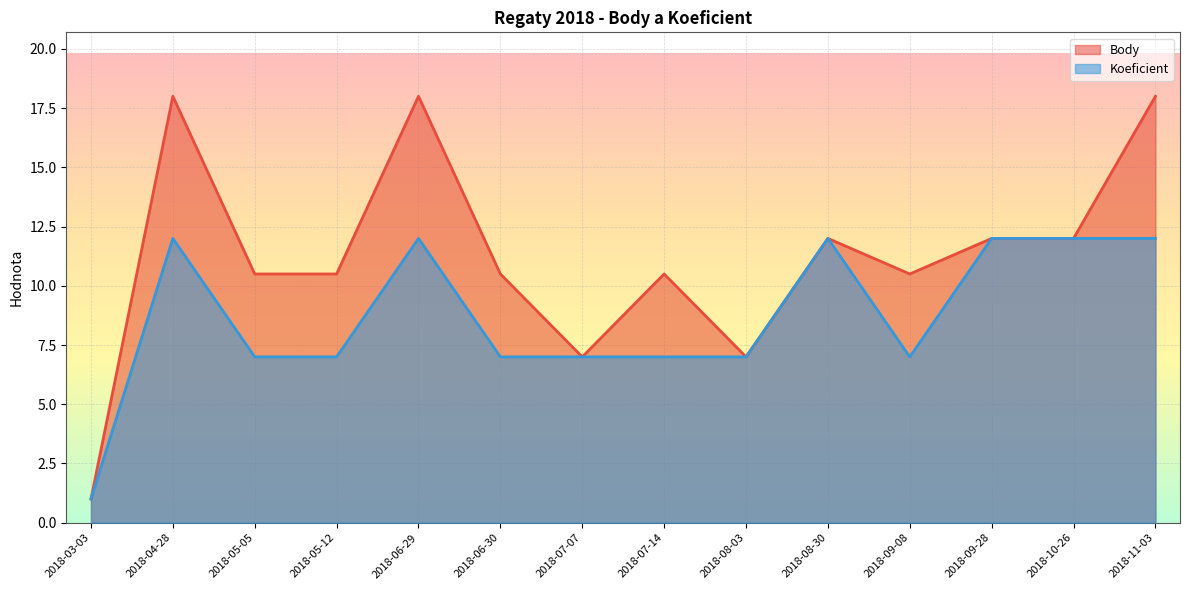

At which category is the sum across all series the highest?

2018-04-28